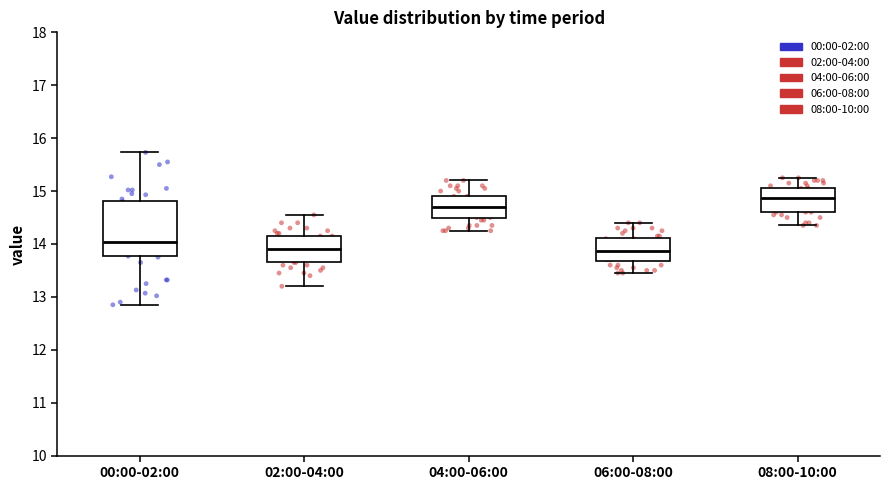

Reading left to right, transcribe this box plot: for each box, give where its median line is, the range the box spans, and where its two whiskers end, as read against the y-axis. The values are not printed on the chart, so give them approximately, as read against the axis.

00:00-02:00: median 14.0, box 13.8 to 14.8, whiskers 12.9 to 15.7
02:00-04:00: median 13.9, box 13.7 to 14.2, whiskers 13.2 to 14.6
04:00-06:00: median 14.7, box 14.5 to 14.9, whiskers 14.3 to 15.2
06:00-08:00: median 13.9, box 13.7 to 14.1, whiskers 13.5 to 14.4
08:00-10:00: median 14.9, box 14.6 to 15.1, whiskers 14.4 to 15.3